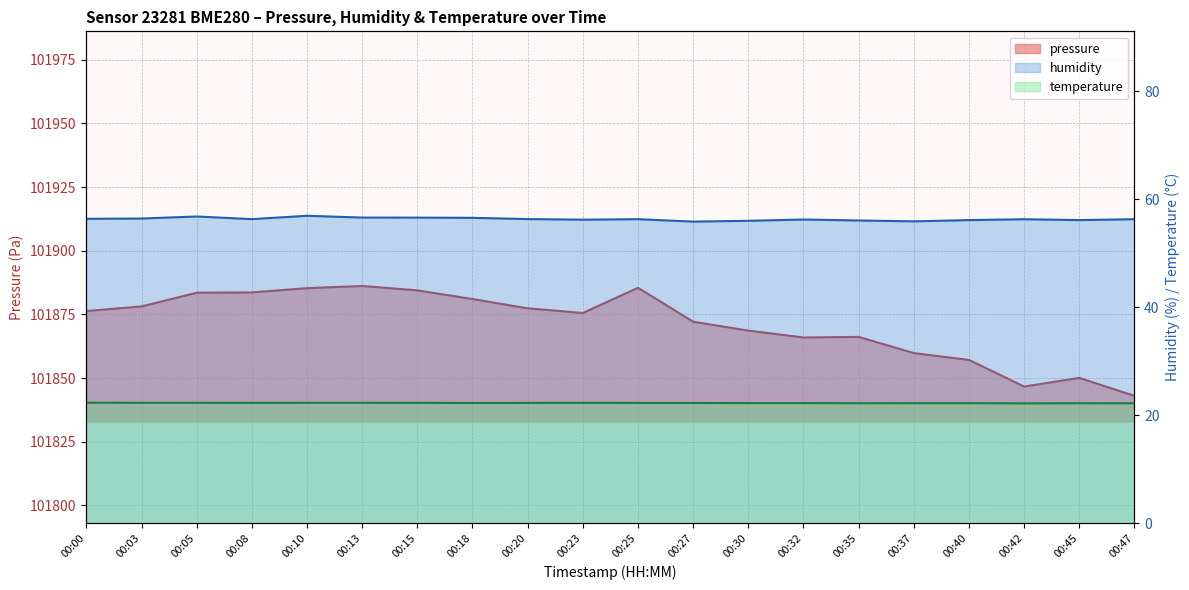

True or false: temperature and humidity cross at least once.

False